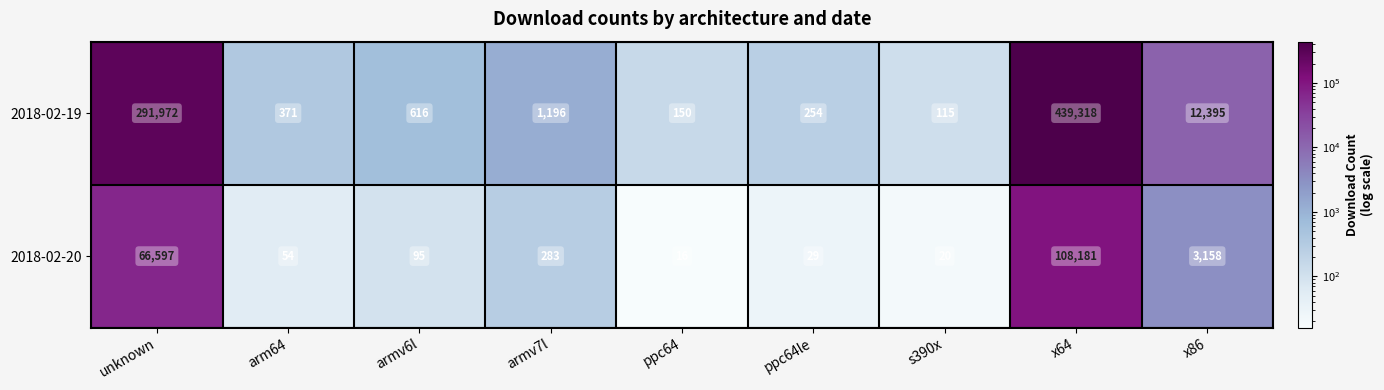

Reading left to right, transcribe all the data shown in this chart.

2018-02-19: 291972	371	616	1196	150	254	115	439318	12395
2018-02-20: 66597	54	95	283	16	29	20	108181	3158